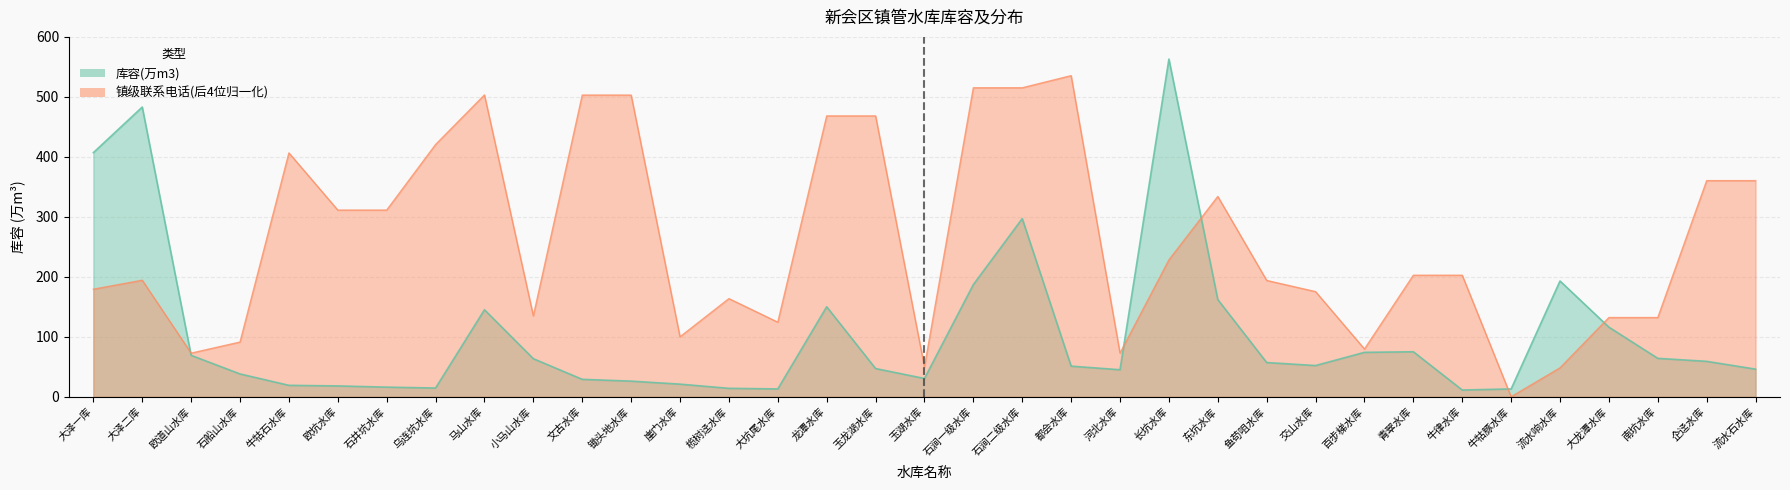

What is the label of the 11th point from the left?

文古水库